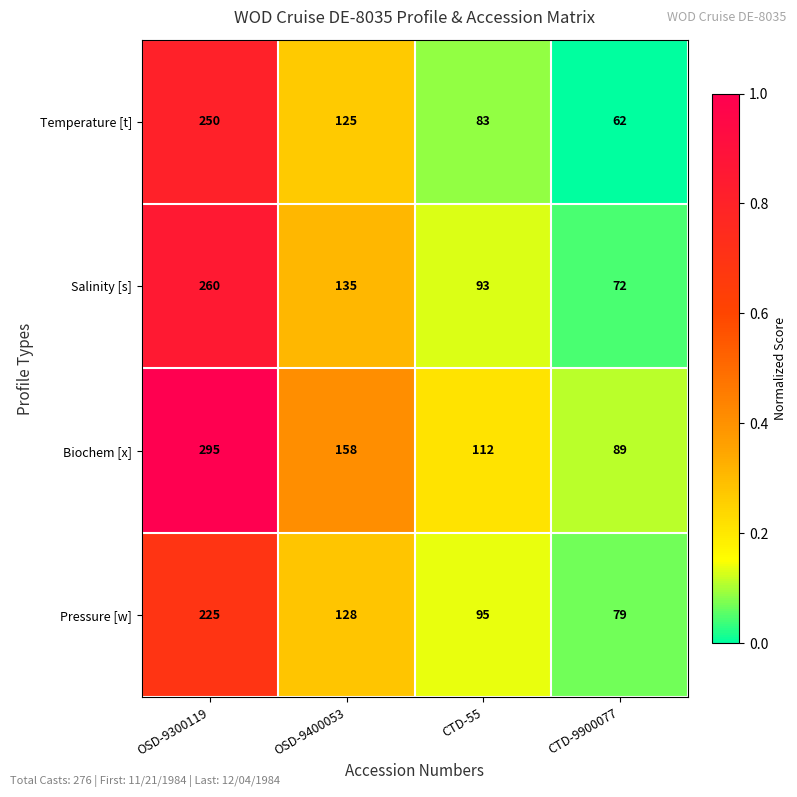

The Salinity [s] series shows 260 at OSD-9300119. True or false?

True